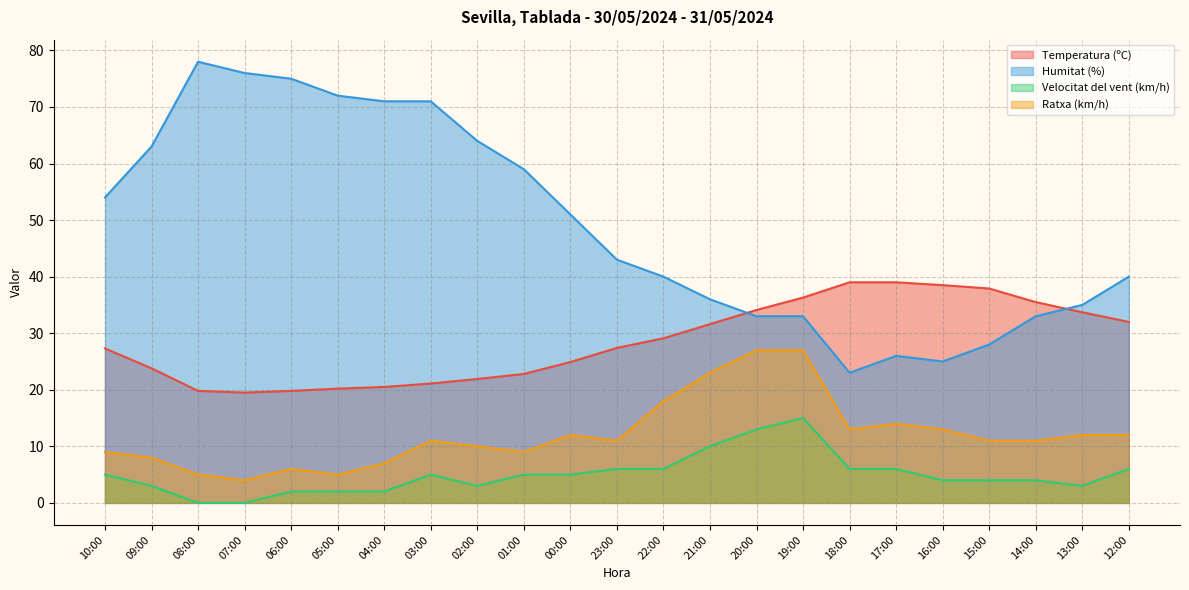

Where is the first local minimum for Ratxa (km/h)?

07:00